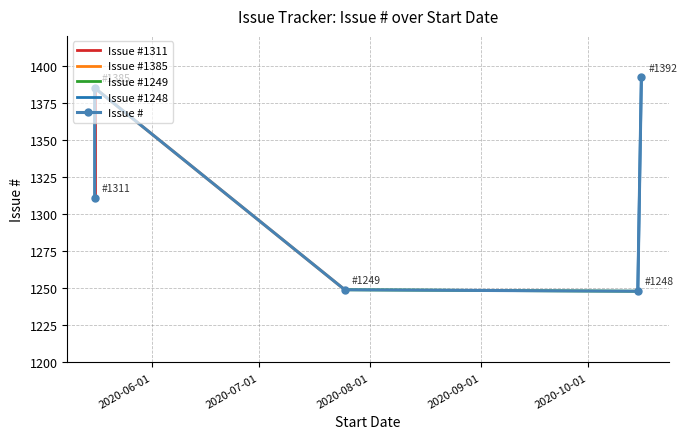

Rank the categories by value from highest to lowest.

2020-10-16, 2020-05-16, 2020-05-16, 2020-07-25, 2020-10-15